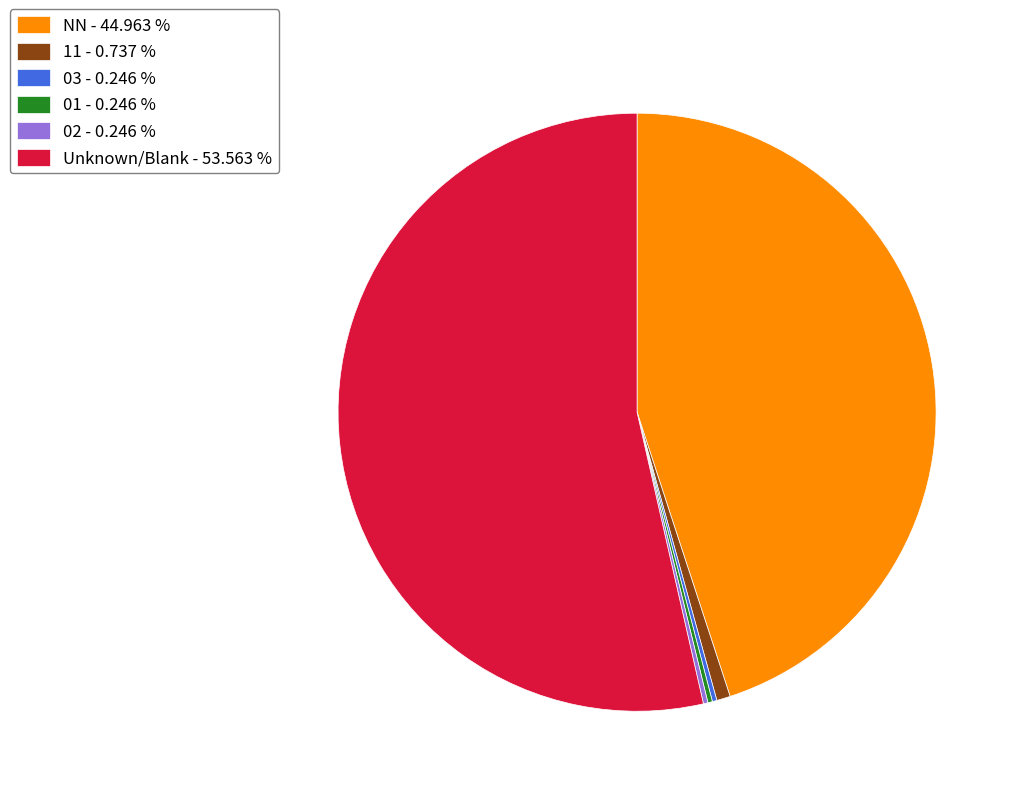

Do NN - 44.963 % and 11 - 0.737 % together represent more than half of the pie?

No